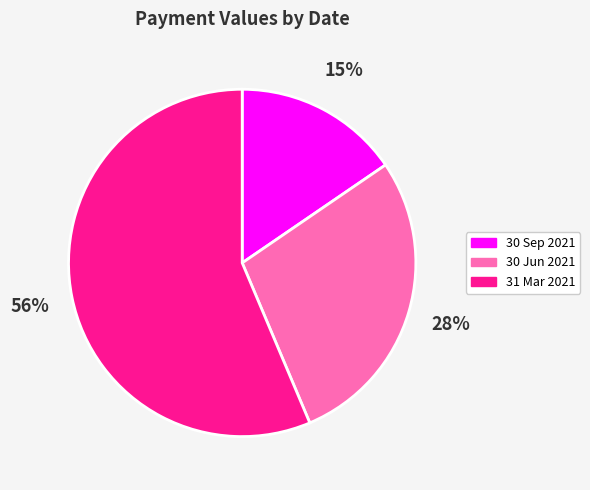

To the nearest percent, what percentage of the pie is 30 Sep 2021?

15%